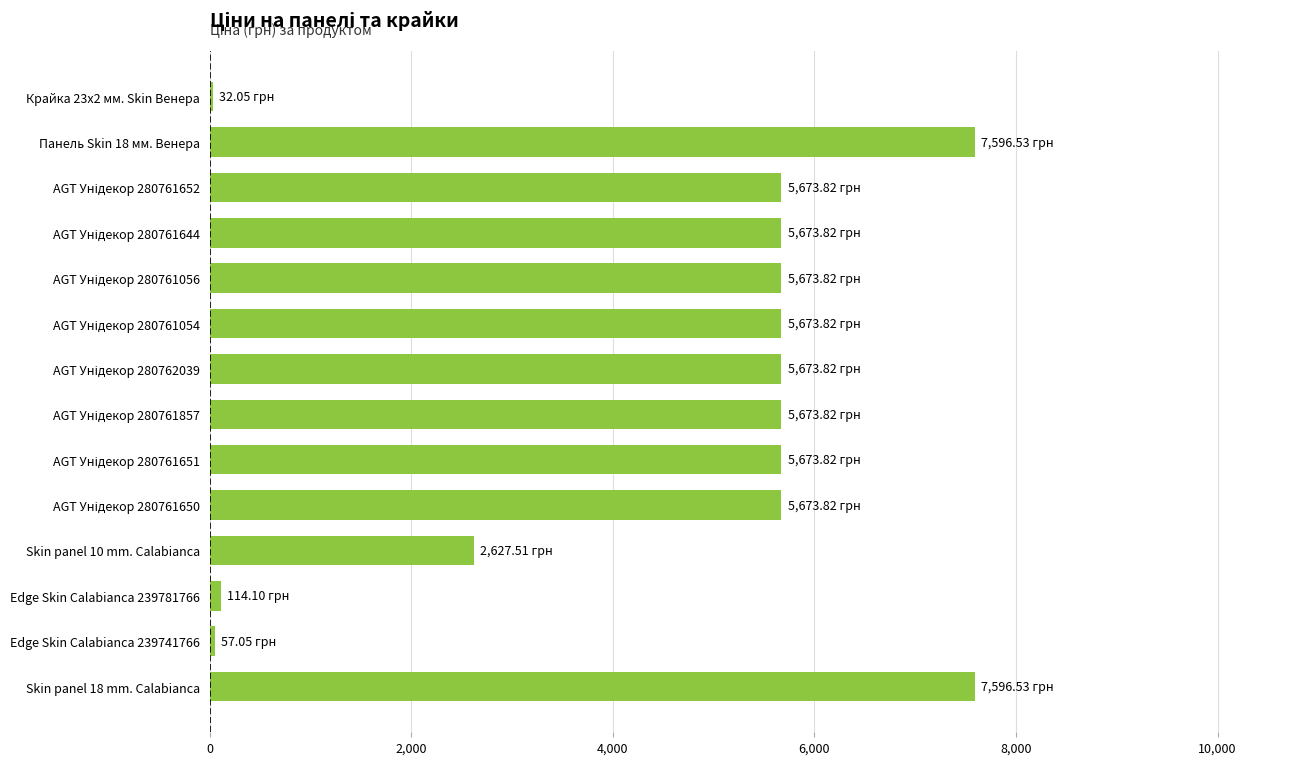

What is the sum of all values?

63414.3